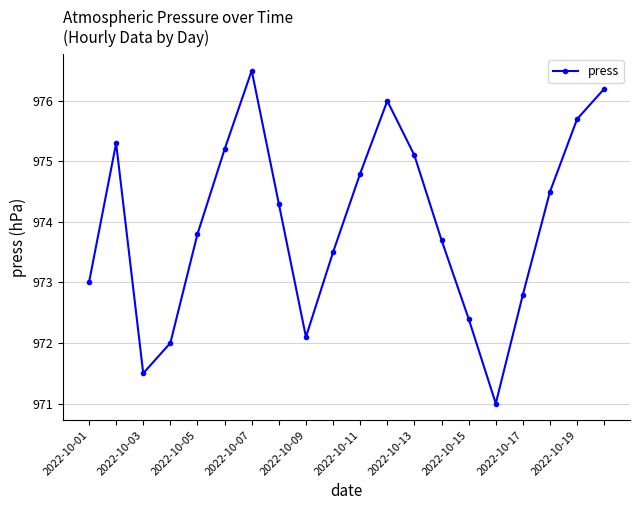

What is the value of the 11th point from the left?

974.8